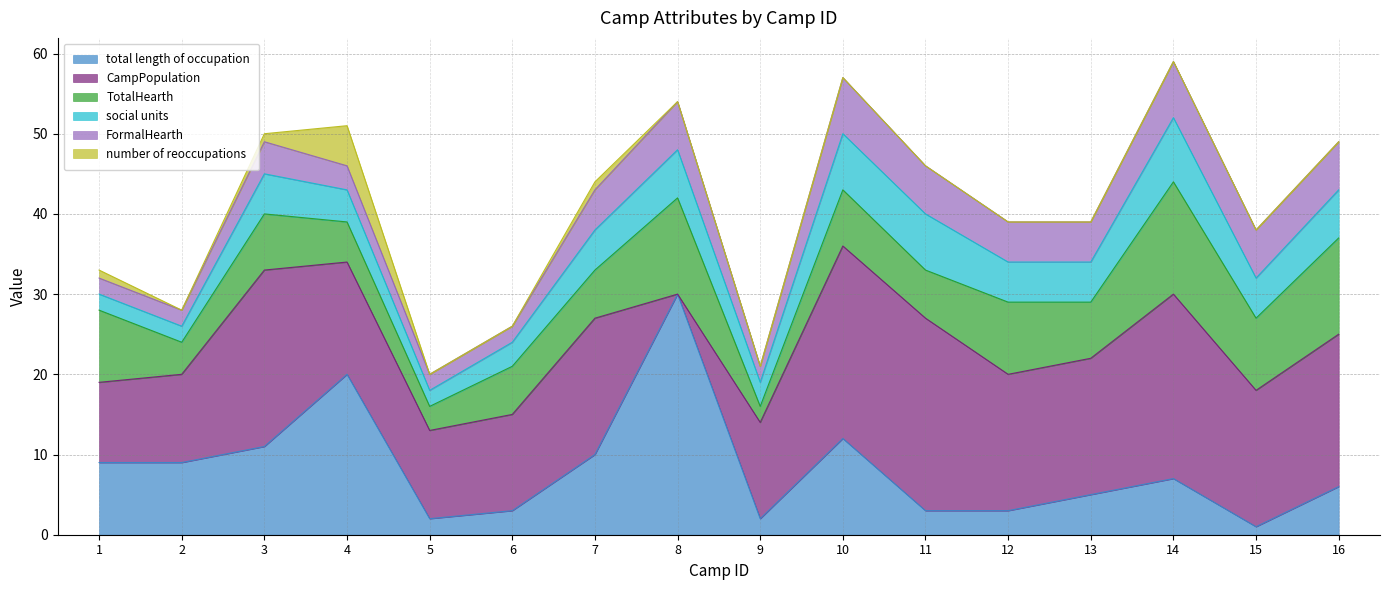

After their last crossing, which series has the higher values: CampPopulation or TotalHearth?

CampPopulation